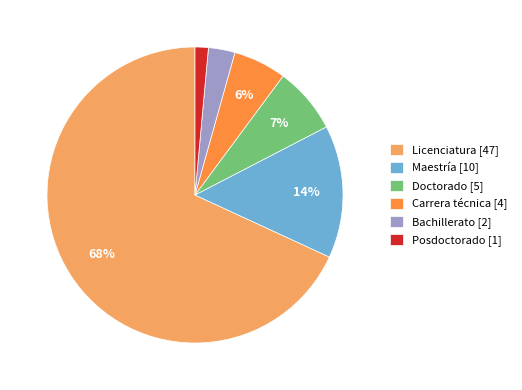

Is it true that Carrera técnica is 6% of the pie?

True